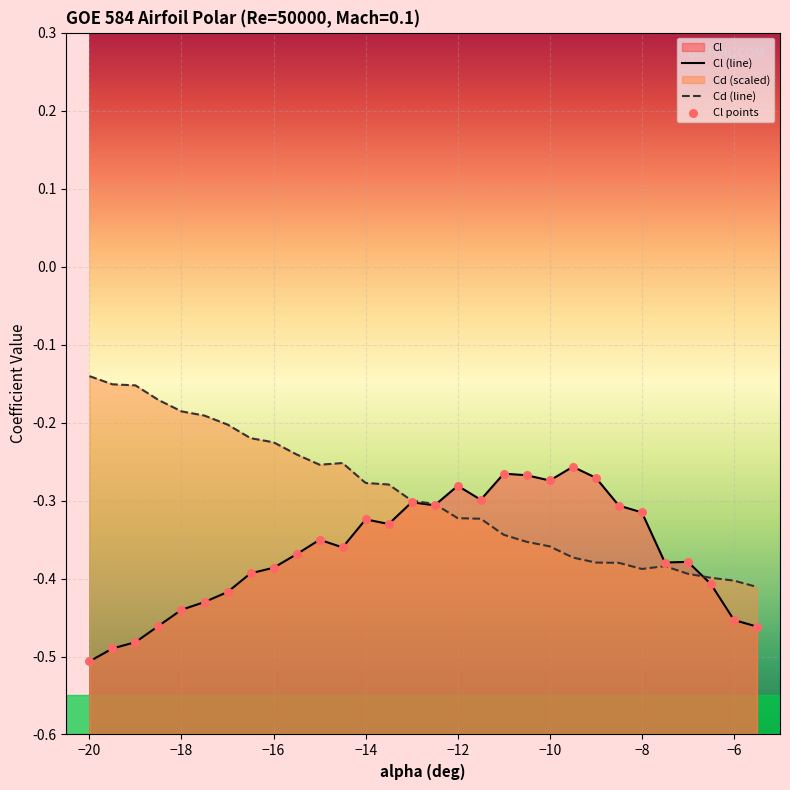

Is the value of Cd (line) at 11 greater than the value of Cl points at 25?

Yes